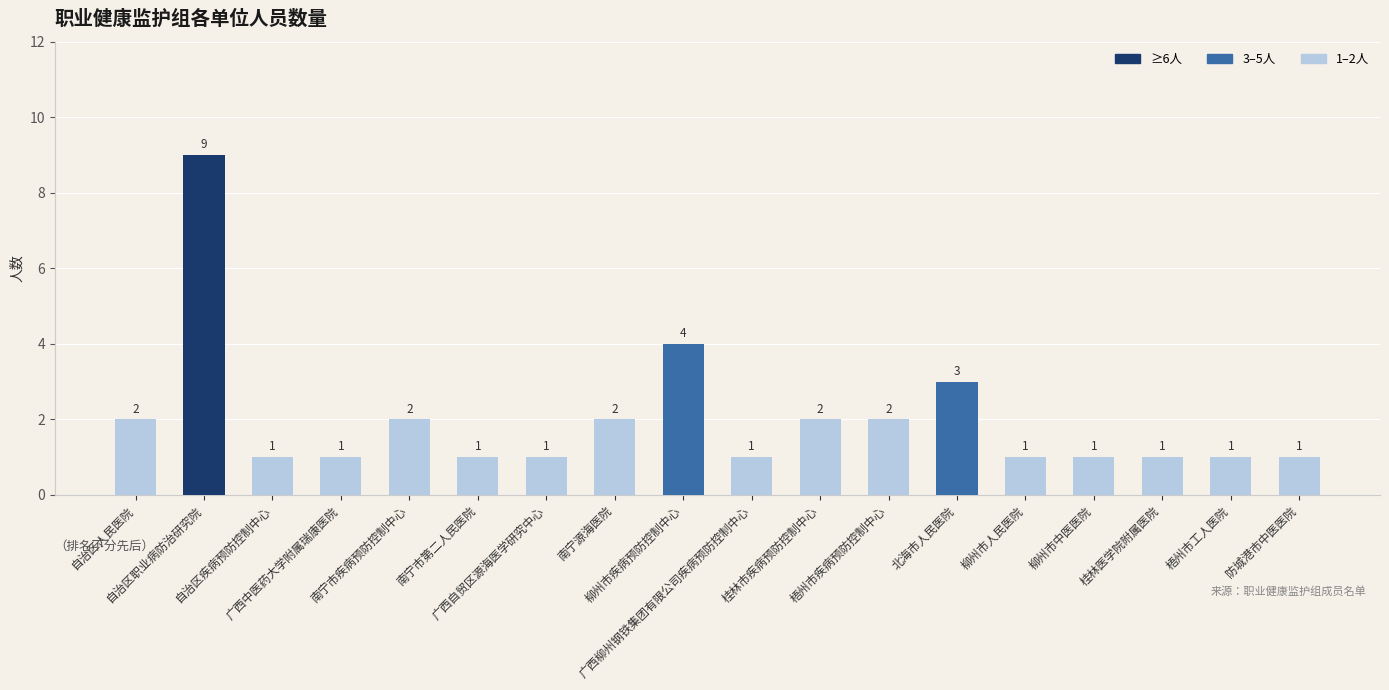

What is the maximum value shown in the chart?

9